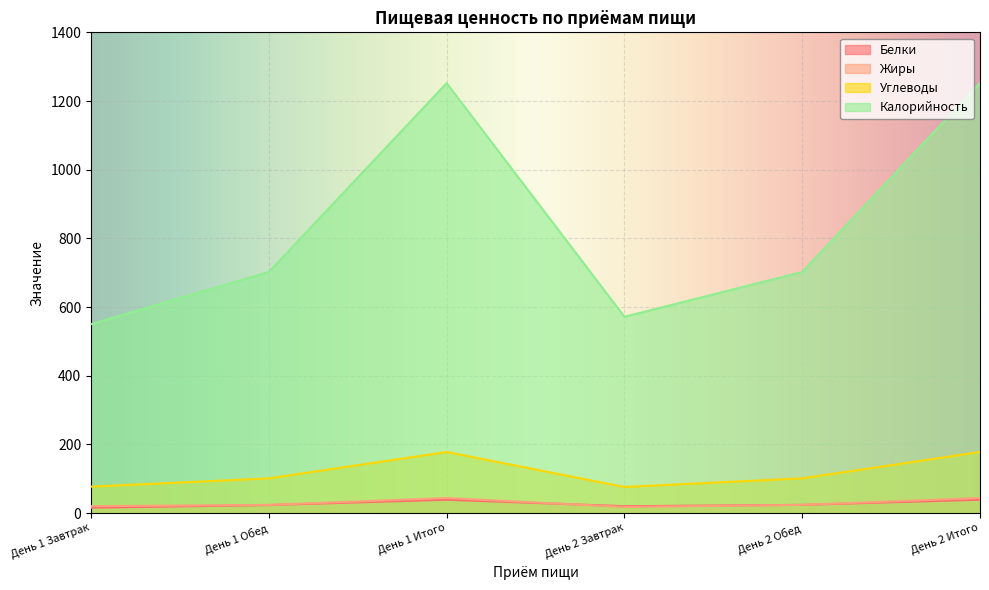

Reading left to right, extract all data points from this chart.

Белки: День 1 Завтрак=15.5	День 1 Обед=23.2	День 1 Итого=38.7	День 2 Завтрак=19.9	День 2 Обед=23.7	День 2 Итого=38.7
Жиры: День 1 Завтрак=20.0	День 1 Обед=23.7	День 1 Итого=43.7	День 2 Завтрак=17.7	День 2 Обед=23.7	День 2 Итого=43.7
Углеводы: День 1 Завтрак=76.8	День 1 Обед=101.0	День 1 Итого=177.8	День 2 Завтрак=75.8	День 2 Обед=101.0	День 2 Итого=177.8
Калорийность: День 1 Завтрак=550.0	День 1 Обед=702.0	День 1 Итого=1252.0	День 2 Завтрак=571.6	День 2 Обед=702.0	День 2 Итого=1252.0